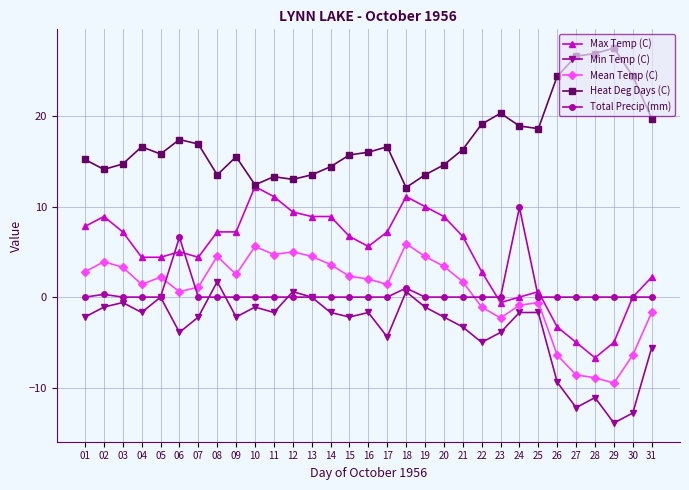

How many series are shown in this chart?

5